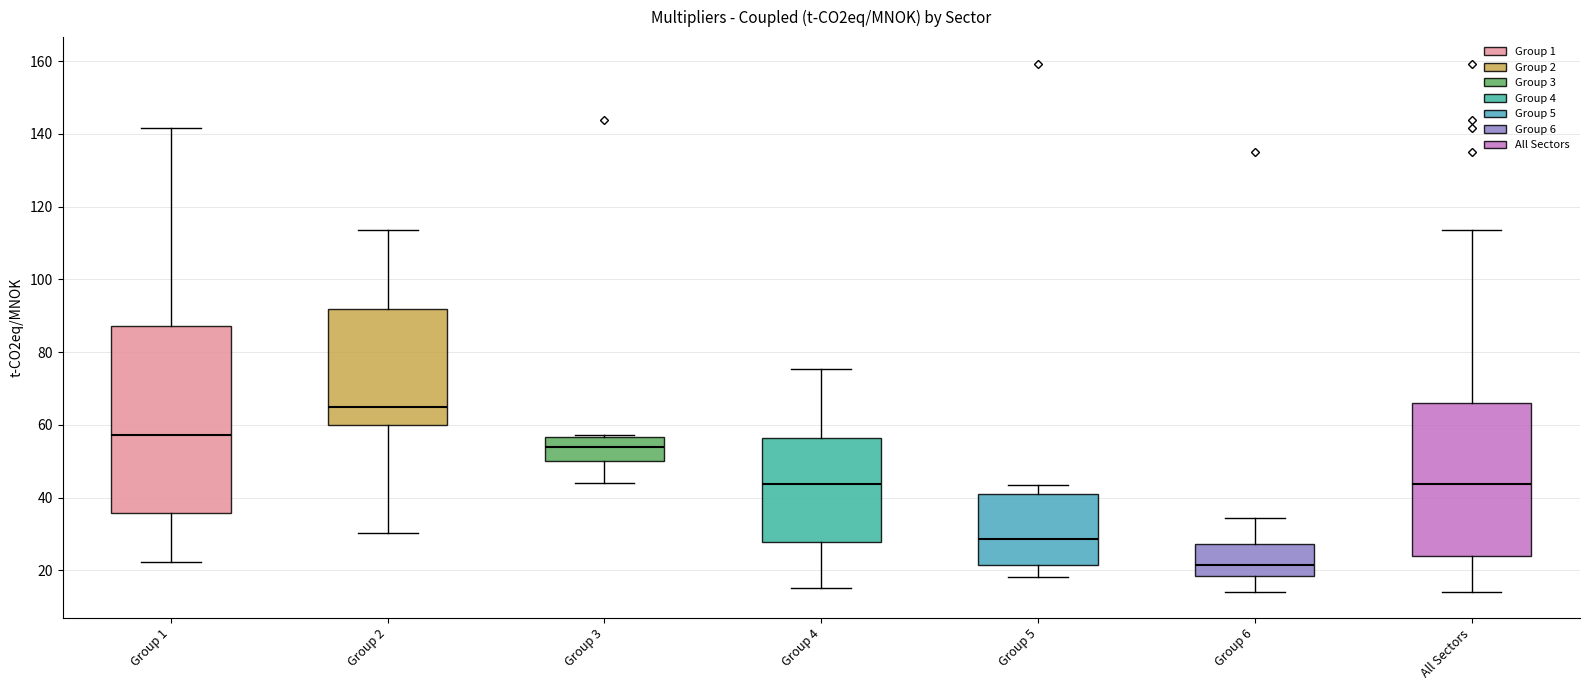

Which box is the tallest, from its lower edge to its upper edge?

Group 1